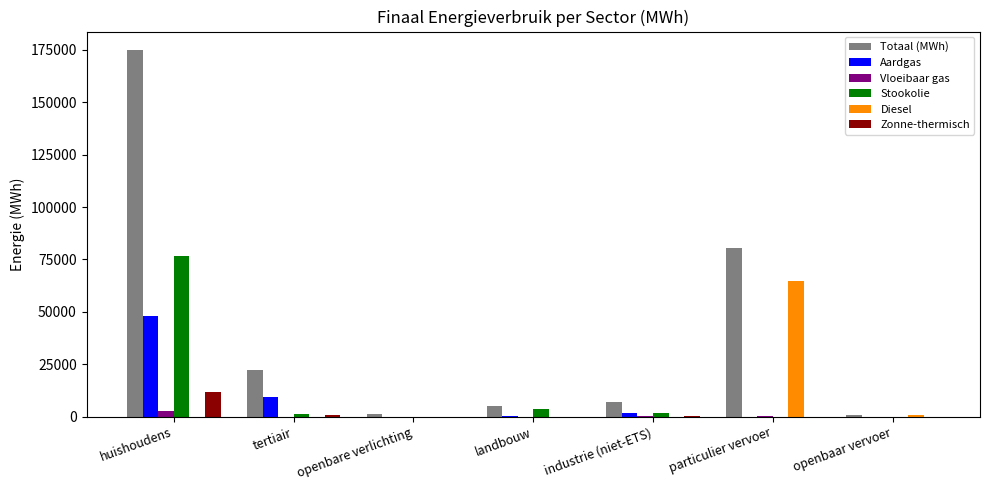

Which series changed the most between tertiair and industrie (niet-ETS)?

Totaal (MWh)